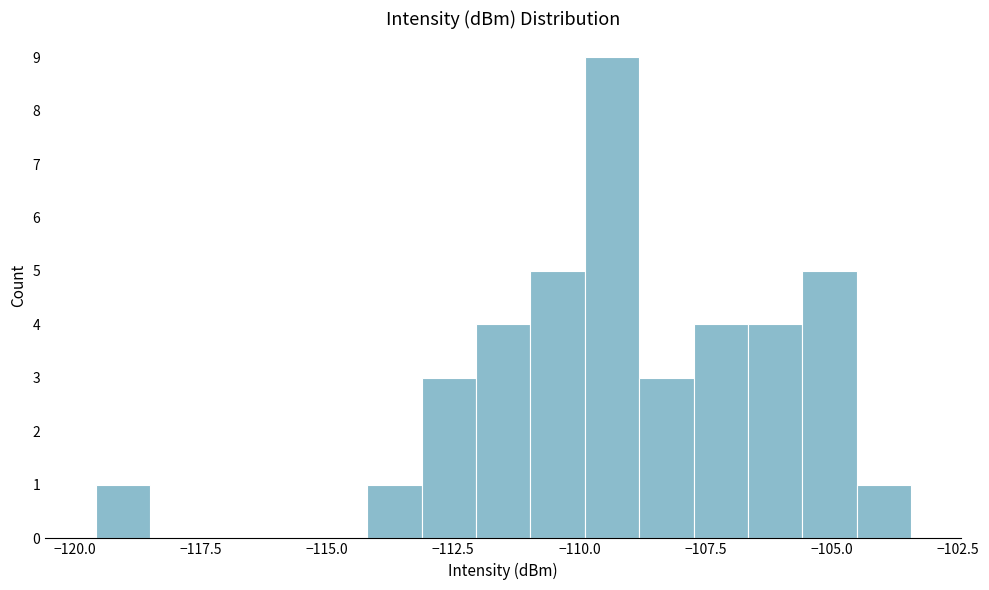

Read against the x-axis, roughly where is the centre of the tallest bar?

-109.5